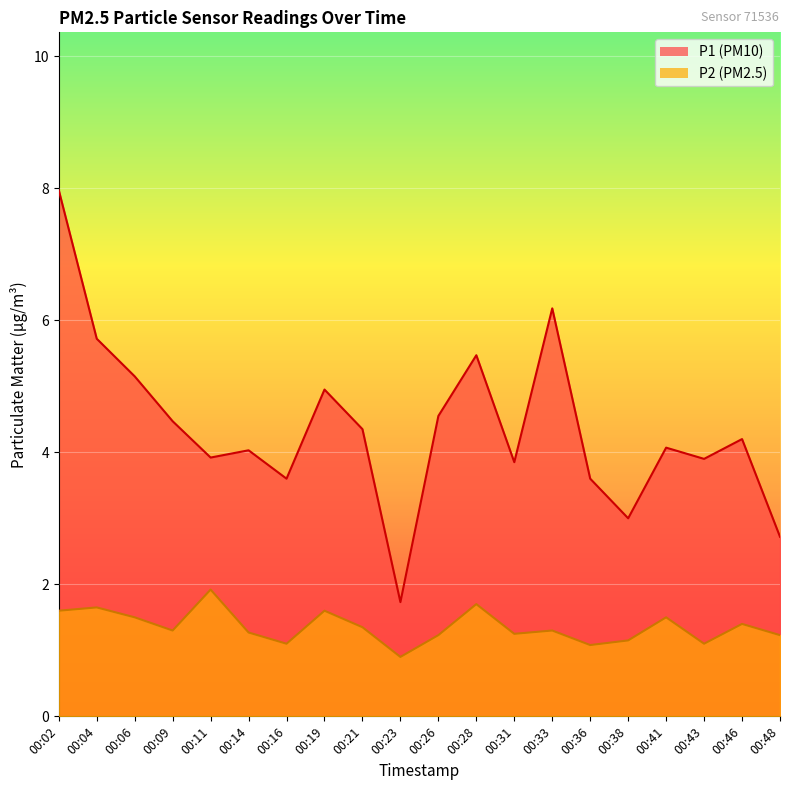

What are all the series names shown in the legend?

P1, P2